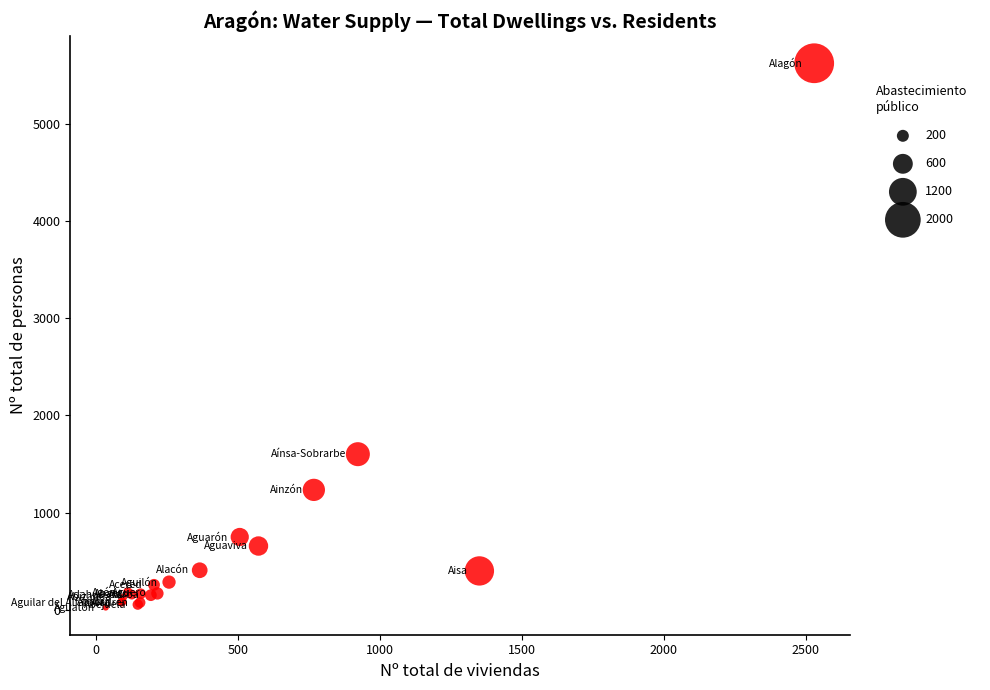

What Y value in the scatter plot is closest to 2823?

1602